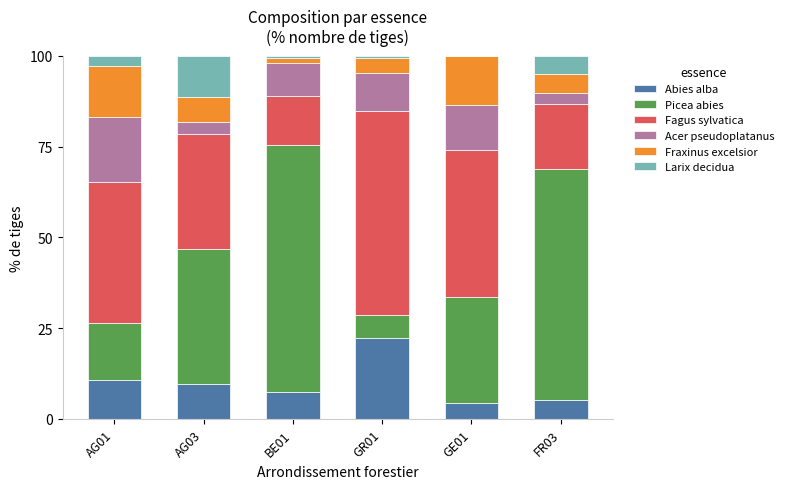

What is the total value across all series at AG01?

100.0